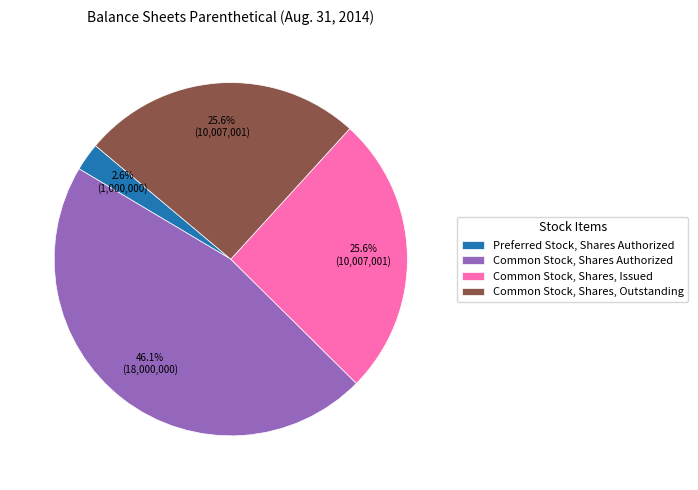

How many slices are in this pie chart?

4